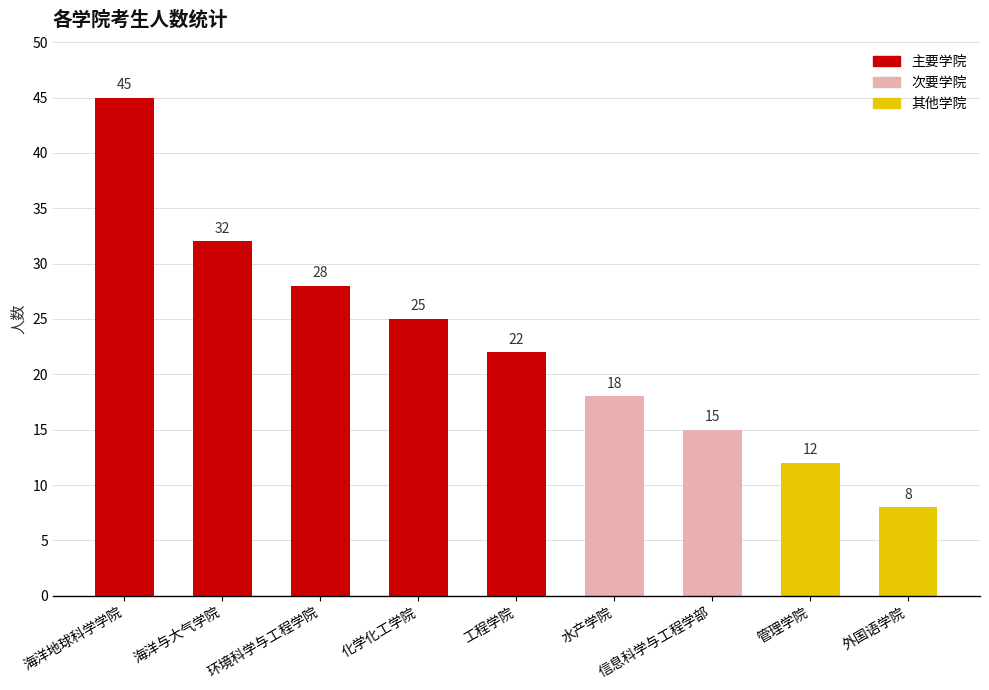

Rank the categories by value from highest to lowest.

海洋地球科学学院, 海洋与大气学院, 环境科学与工程学院, 化学化工学院, 工程学院, 水产学院, 信息科学与工程学部, 管理学院, 外国语学院